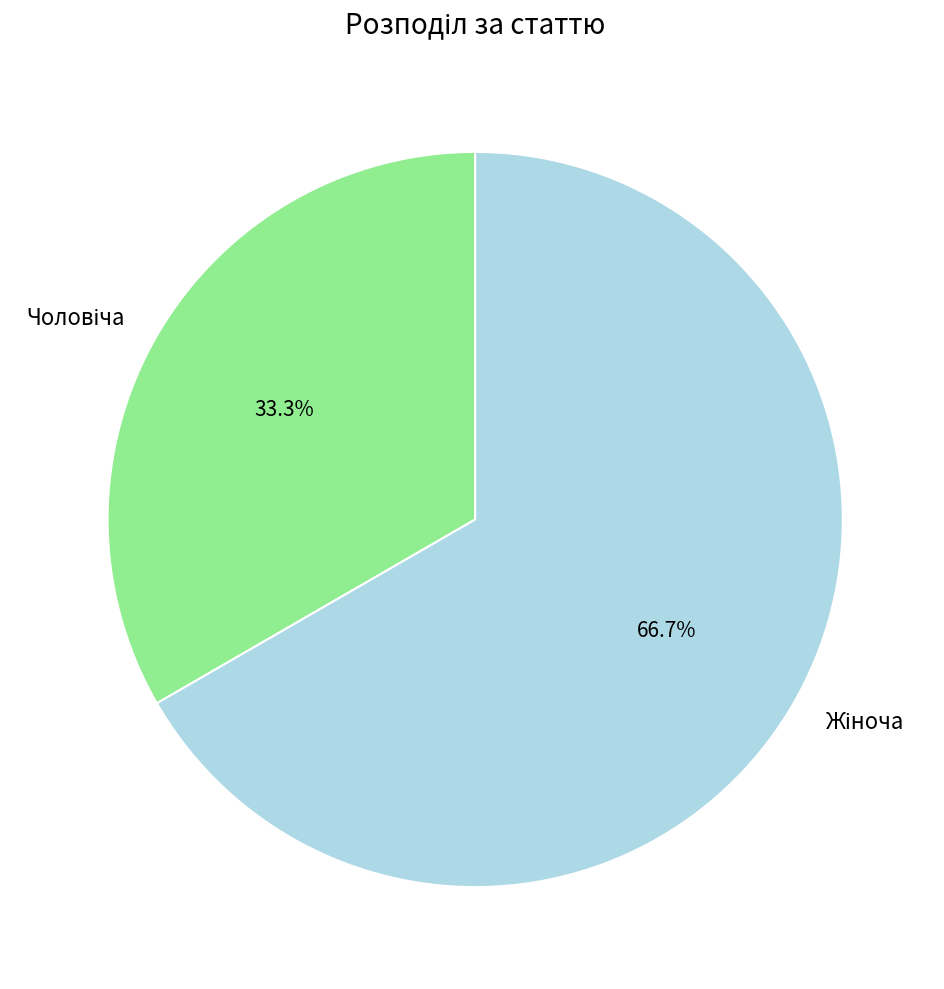

Is there any slice that represents more than half of the pie?

Yes